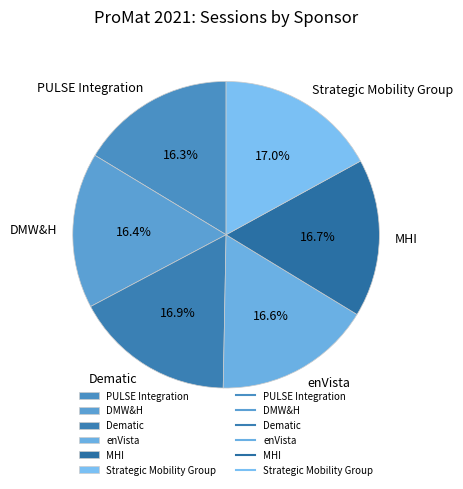

True or false: PULSE Integration accounts for 21% of the total.

False